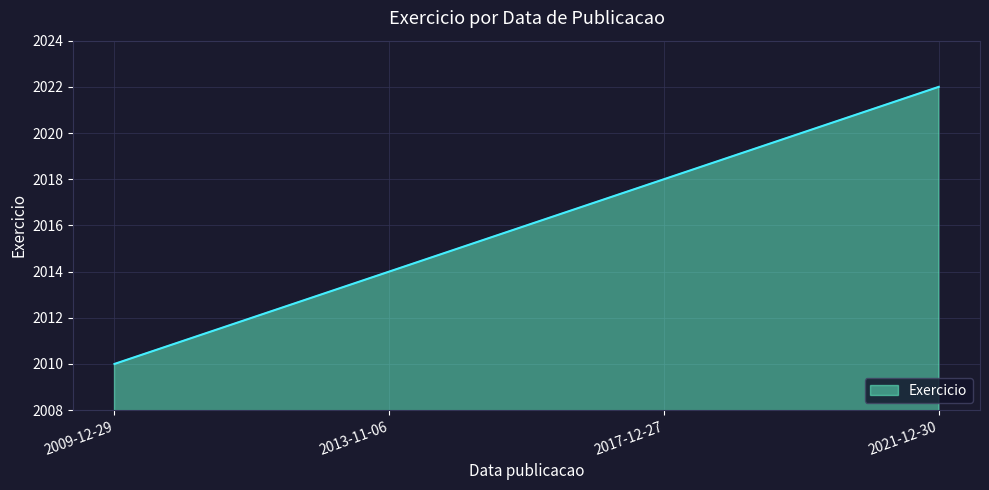

Is it true that the value at 2009-12-29 is 2010?

True